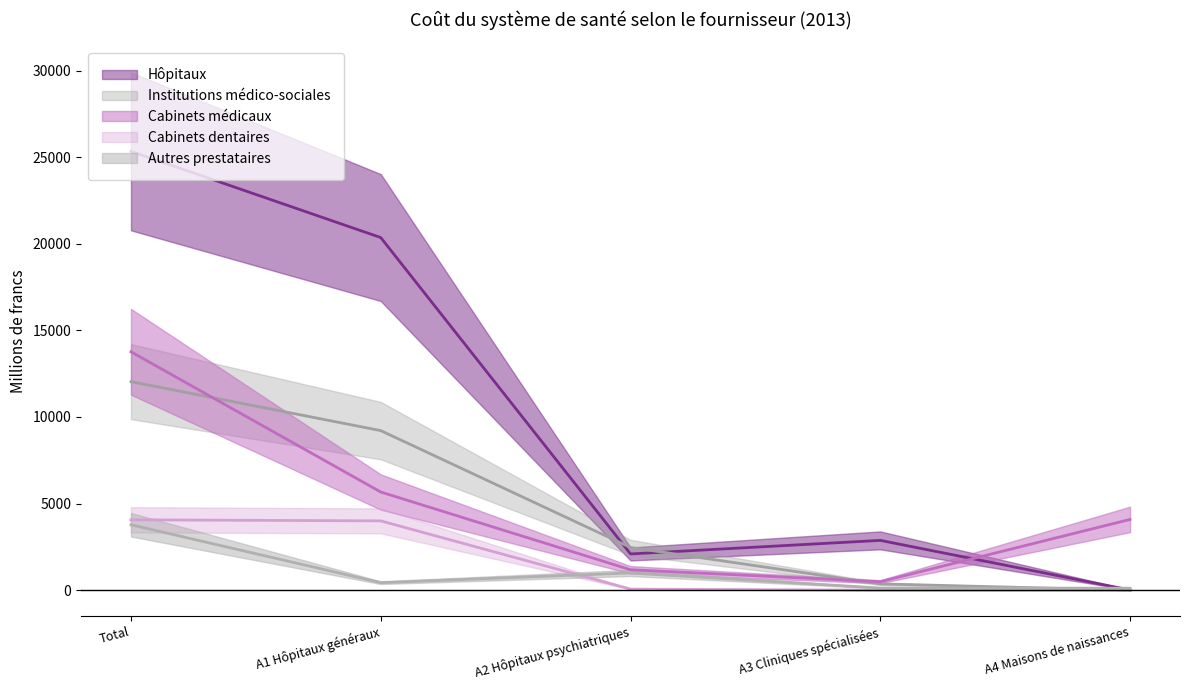

How many values in the Hôpitaux series are below 2874?

2